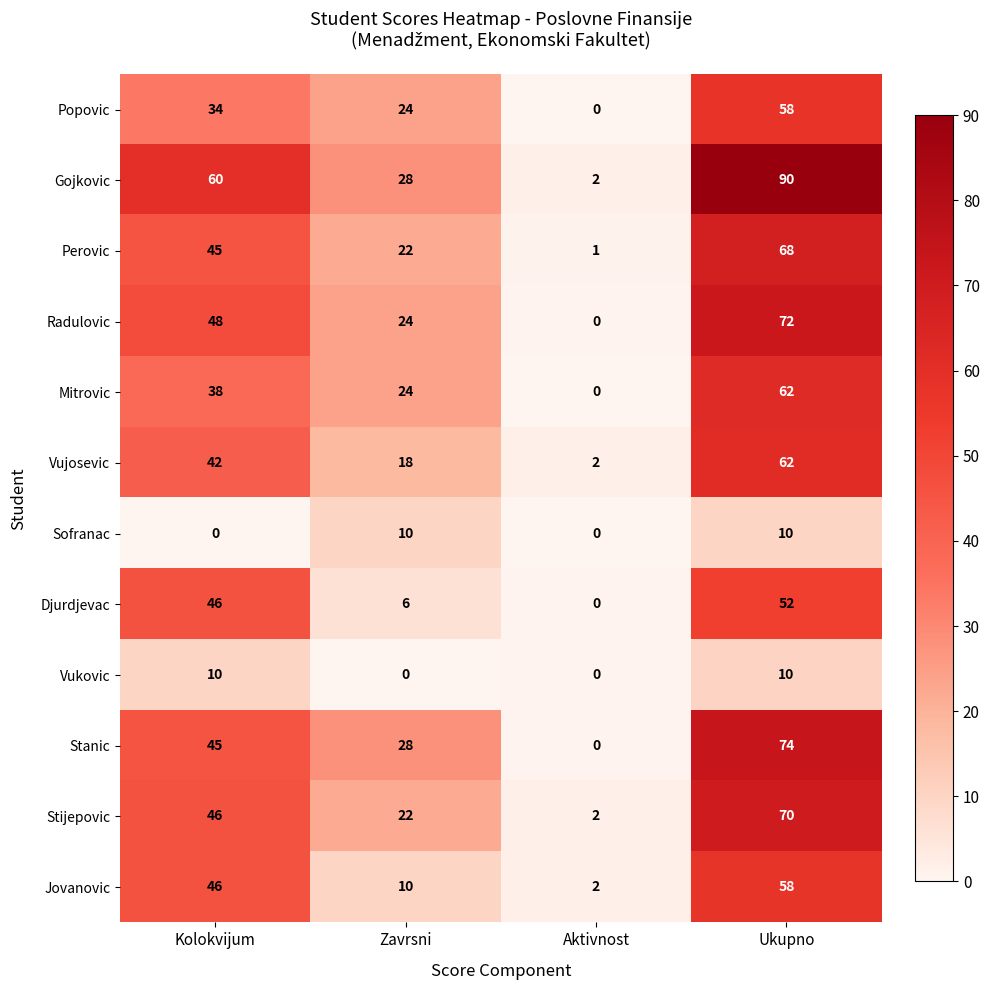

Rank the categories by Popovic value from lowest to highest.

Aktivnost, Zavrsni, Kolokvijum, Ukupno